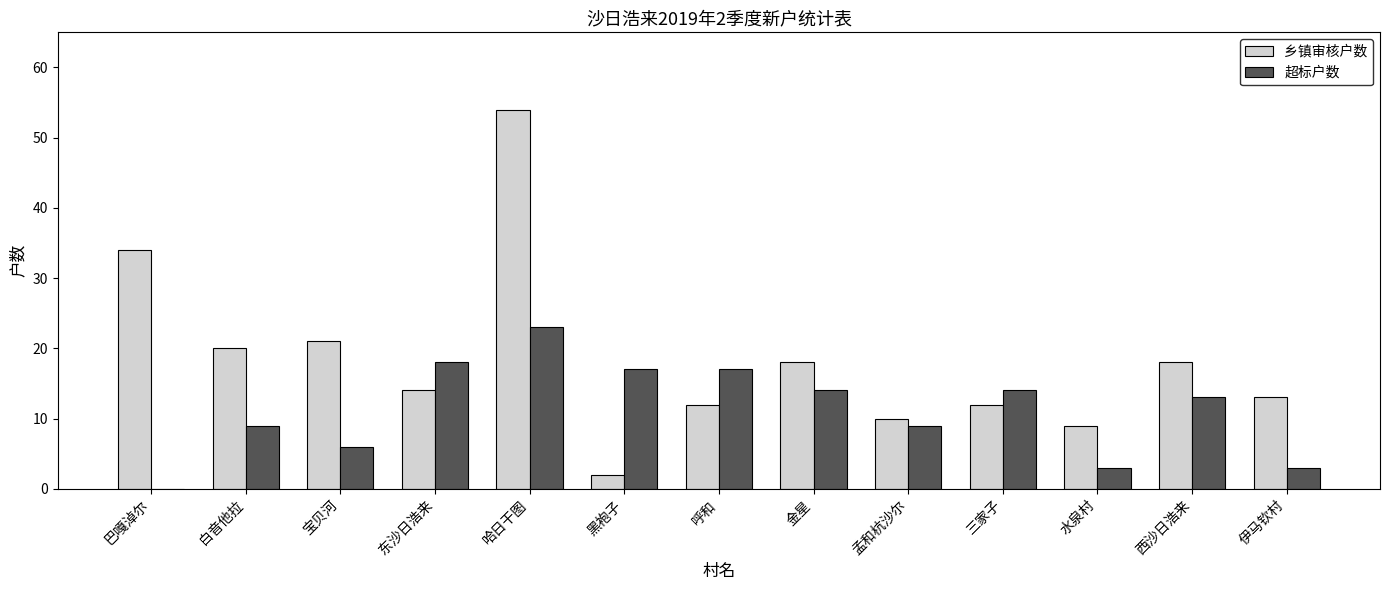

Which series changed the most between 宝贝河 and 伊马钦村?

乡镇审核户数